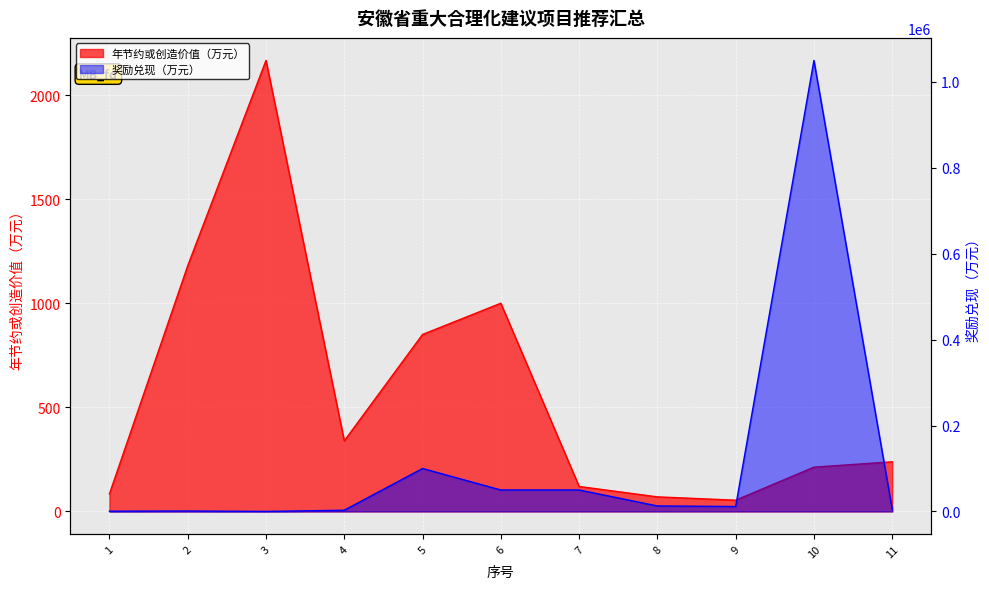

Does the chart display data point markers on the line(s)?

No